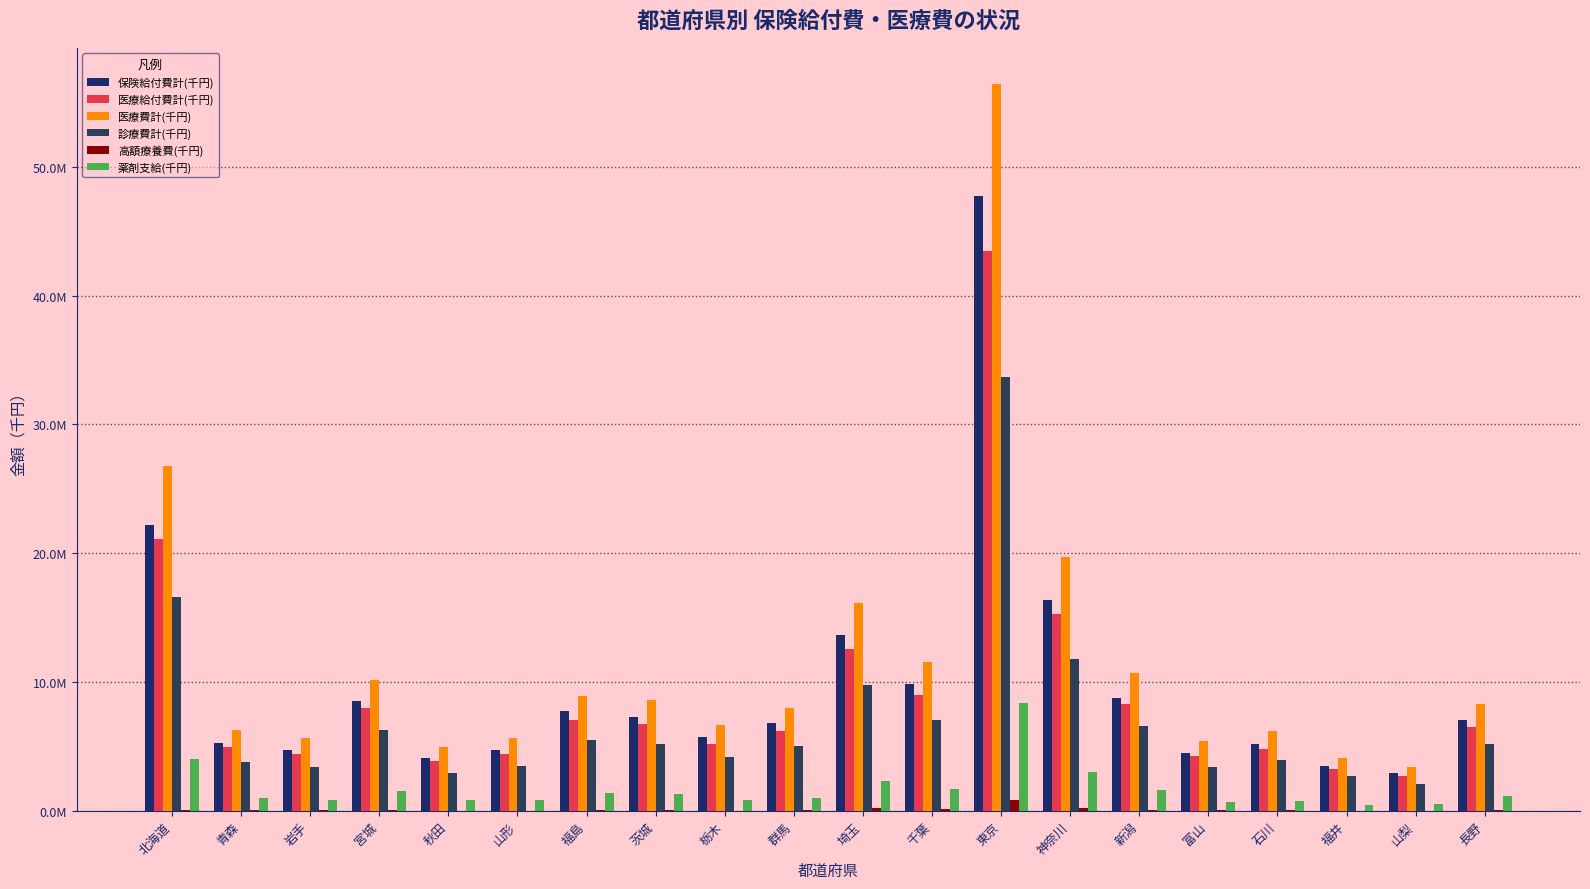

Which series has the largest range (max minus min)?

医療費計(千円)